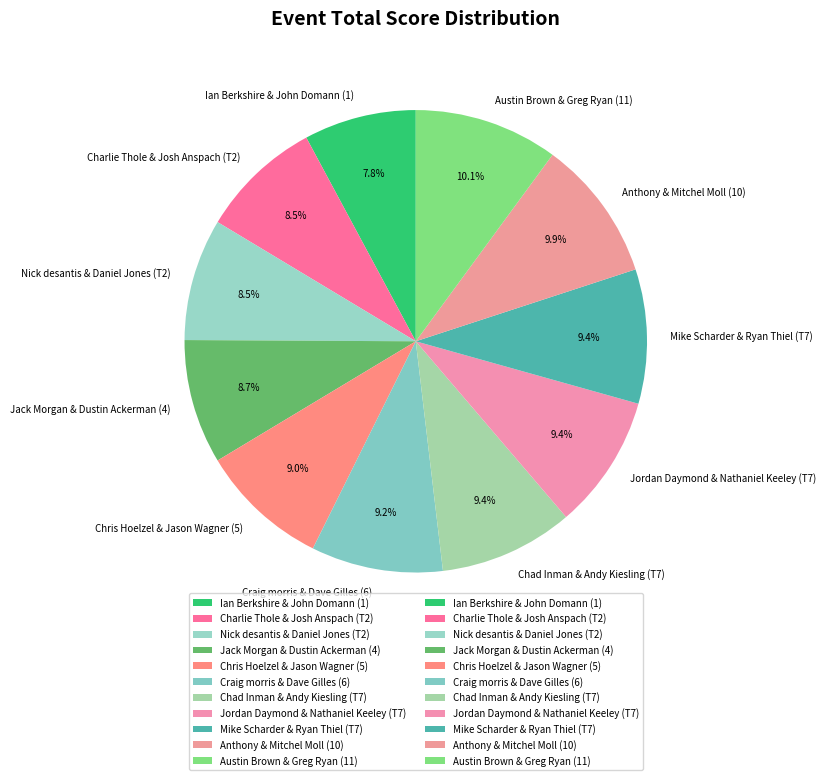

Do Charlie Thole & Josh Anspach (T2) and Jordan Daymond & Nathaniel Keeley (T7) together represent more than half of the pie?

No